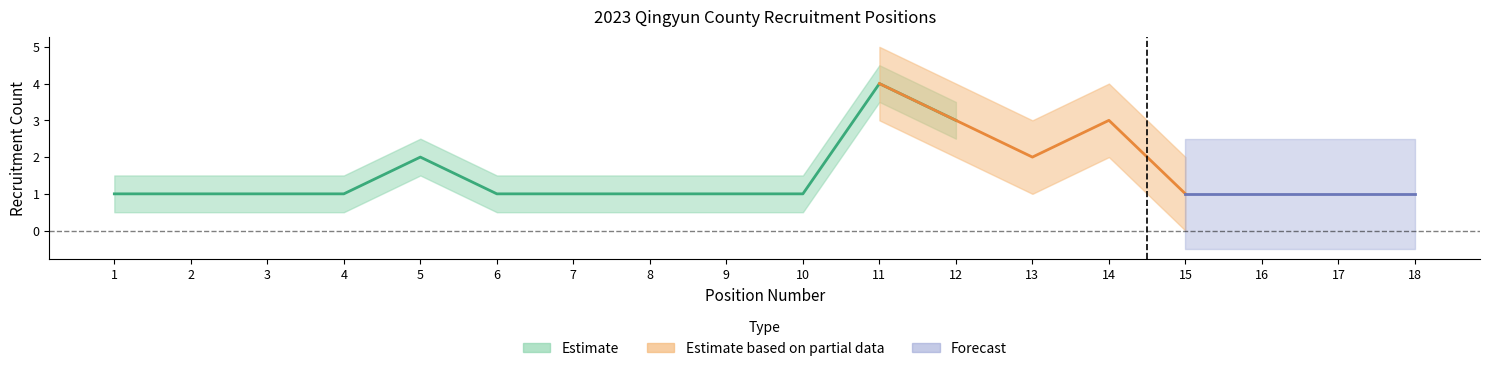

The value of Estimate based on partial data at 2 is 2. True or false?

False